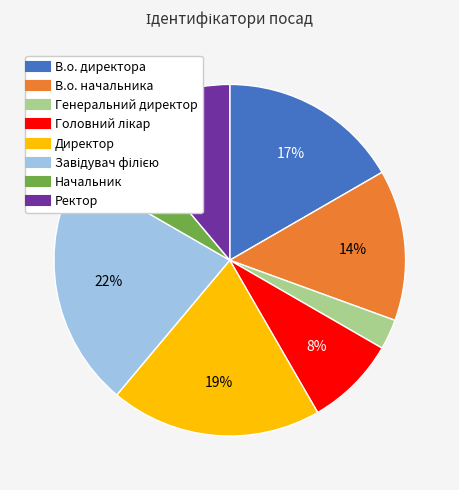

Is the sum of Генеральний директор and Ректор greater than half?

No